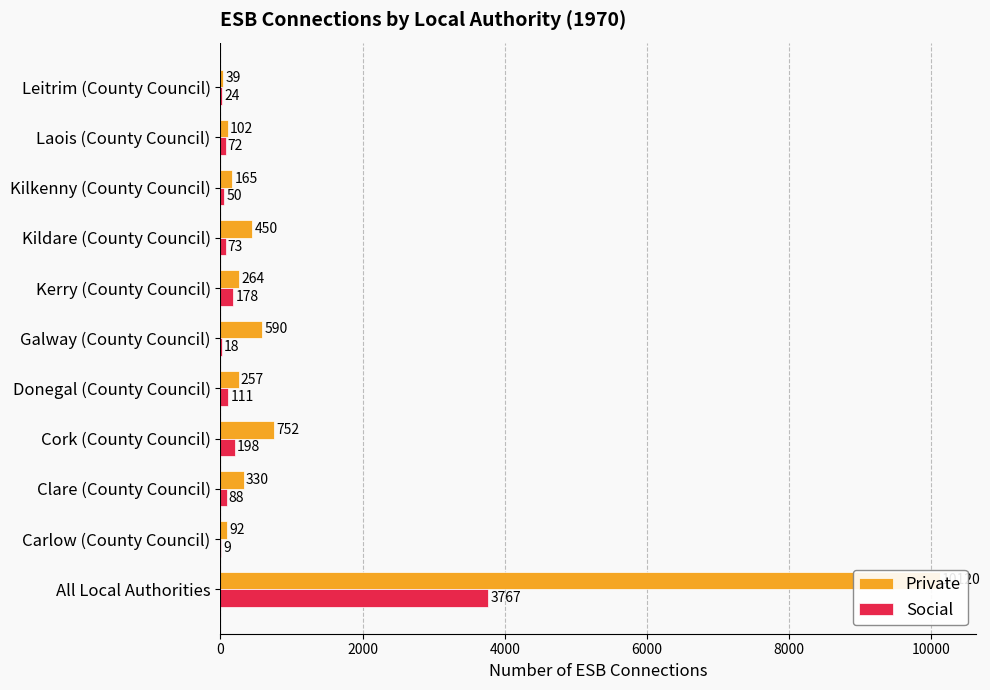

Which series has the largest total across all categories?

Private